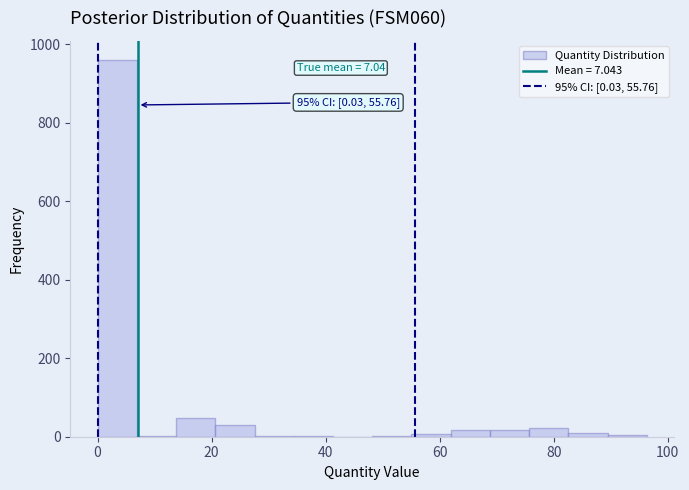

Read against the x-axis, roughly where is the centre of the tallest bar?

4